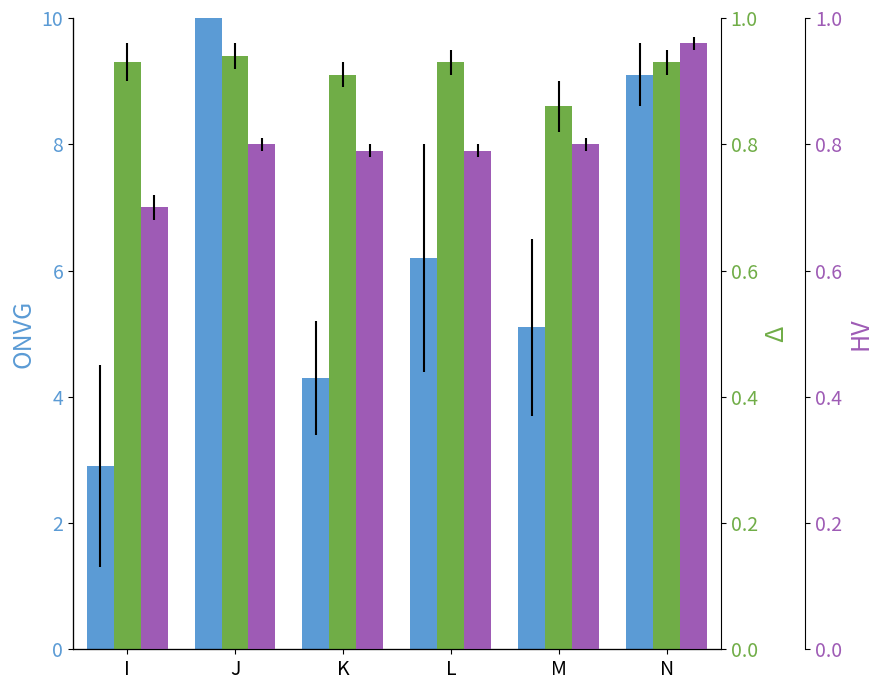

At how many categories does at least one series exceed 1?

6